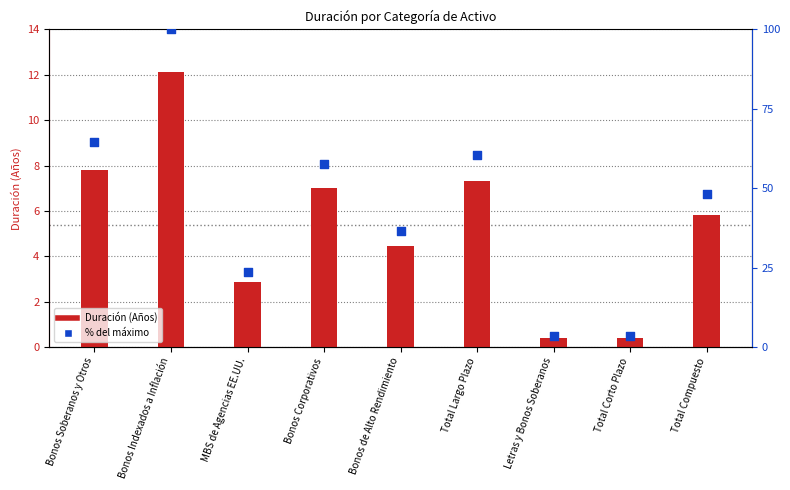

Which series has the largest Y range (max minus min)?

percentile rank within the sample